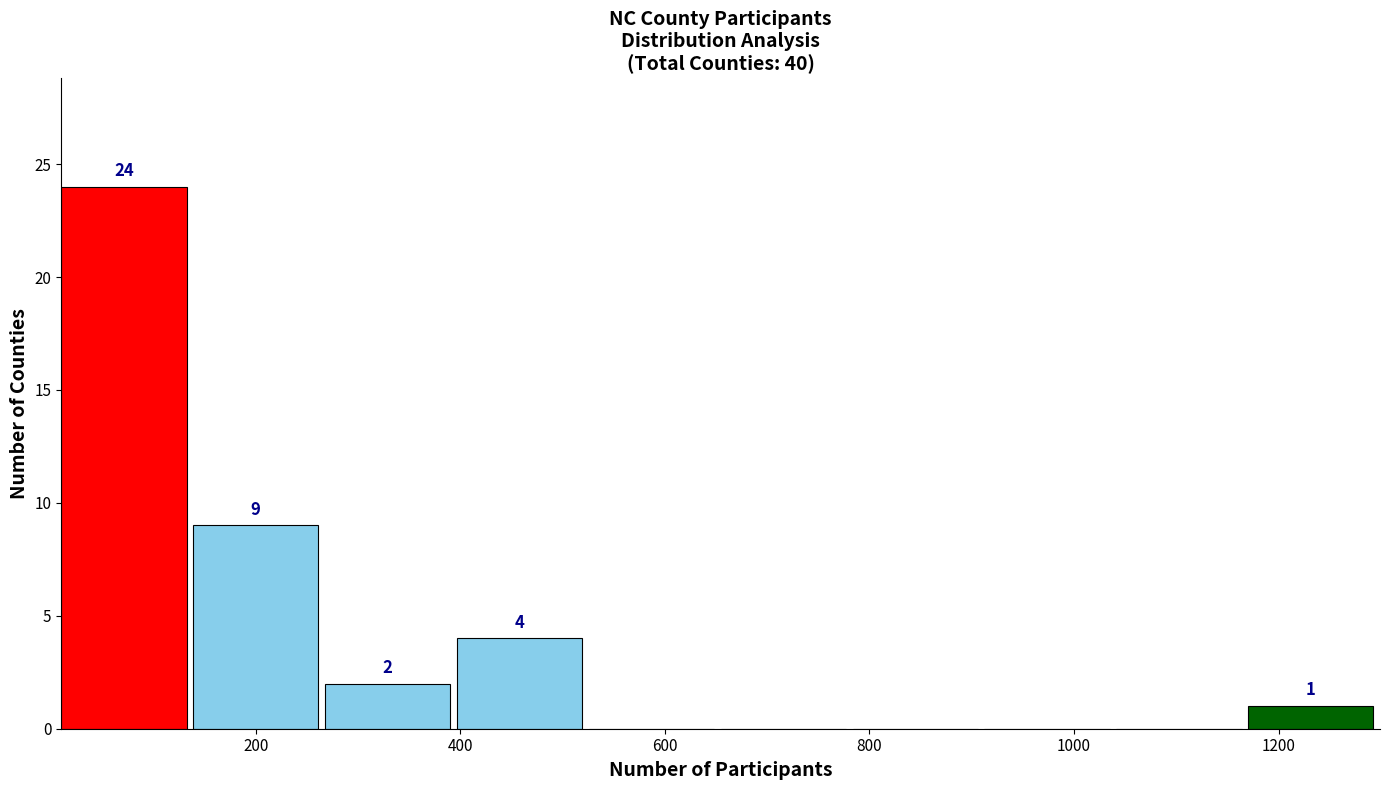

Which range on the x-axis has the tallest bar?

20 to 140